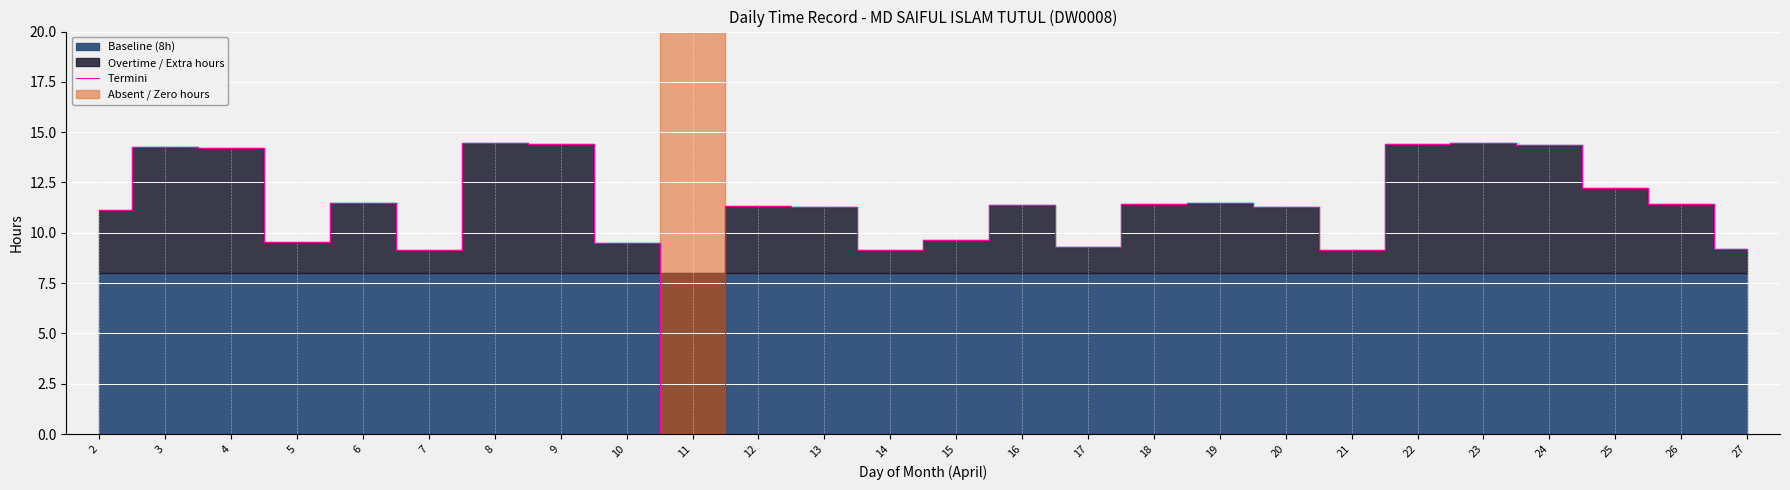

Reading left to right, extract all data points from this chart.

11.1	14.2	14.2	9.6	11.5	9.2	14.5	14.4	9.5	0.0	11.3	11.3	9.1	9.7	11.4	9.3	11.4	11.5	11.3	9.2	14.4	14.5	14.4	12.2	11.4	9.2